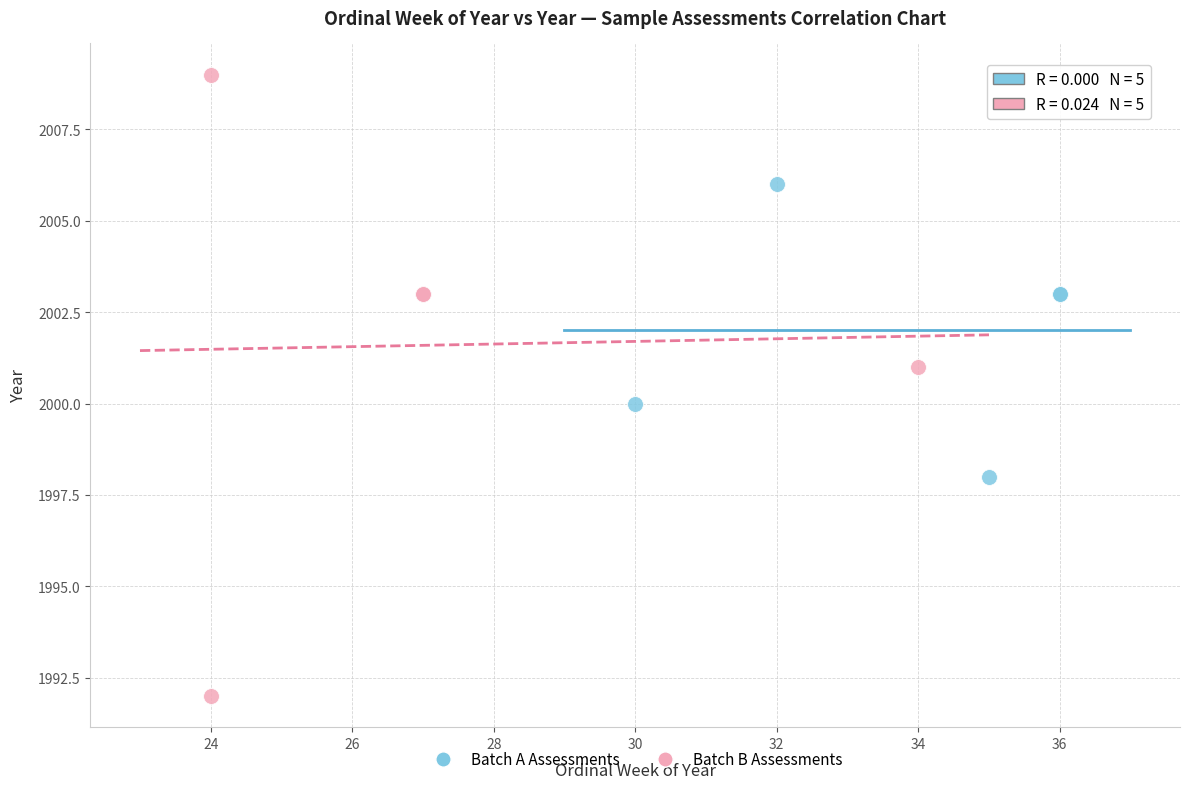

Which series has the widest spread of Y values?

Batch B Assessments